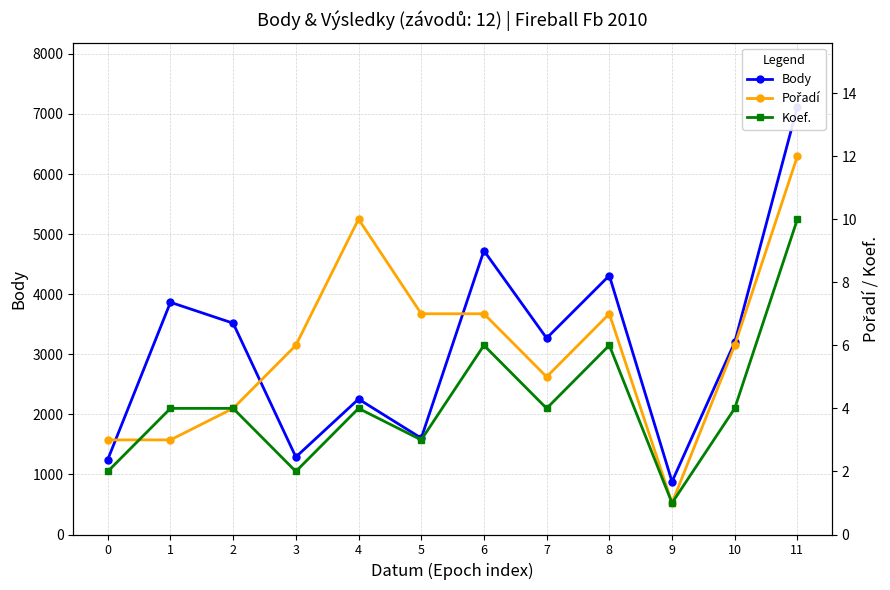

Which has a higher value, 5 or 7?

7